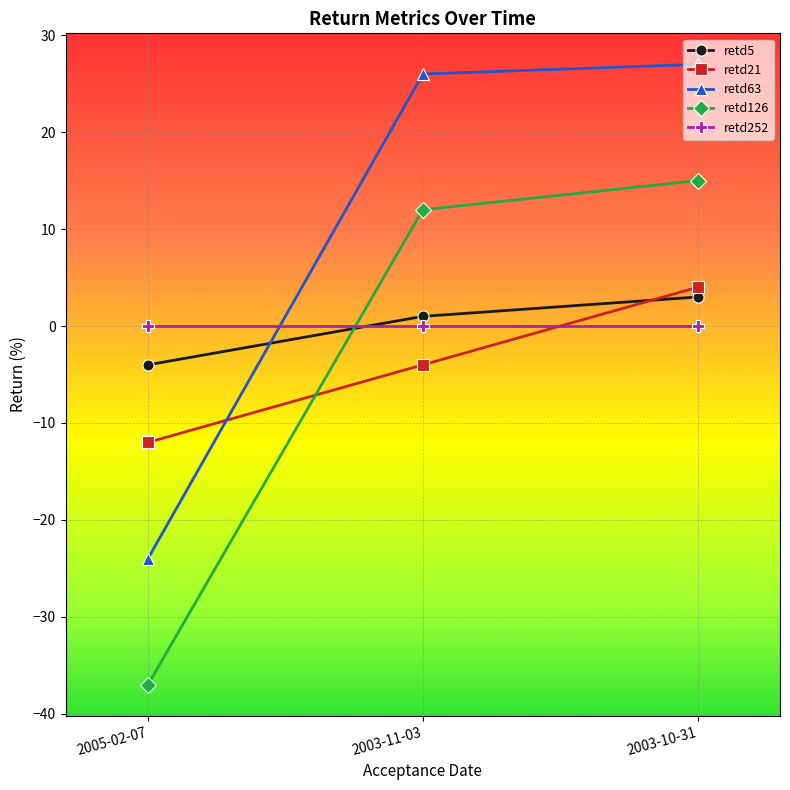

True or false: retd126 has a value of 8 at 2003-10-31.

False